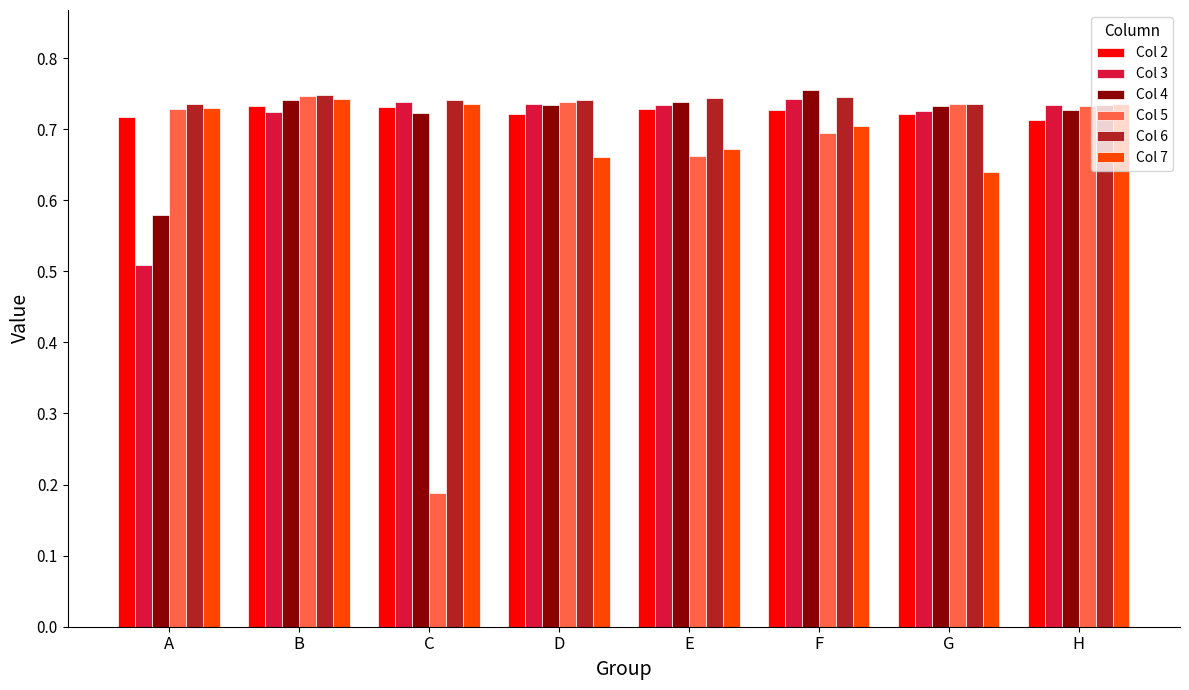

Does the chart contain stacked bars?

No